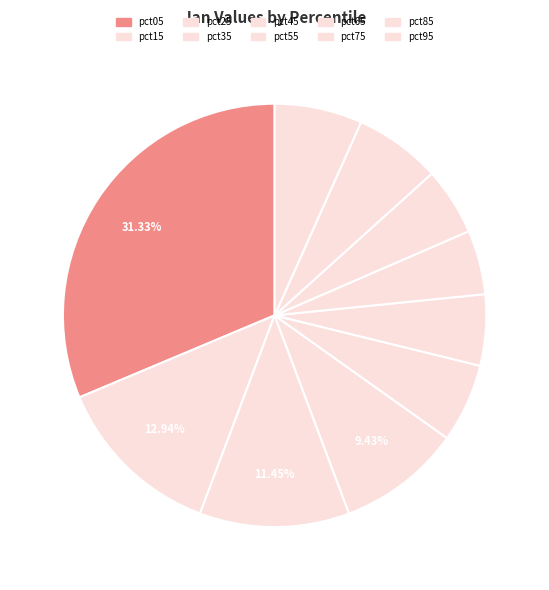

Which slice is the largest?

pct05